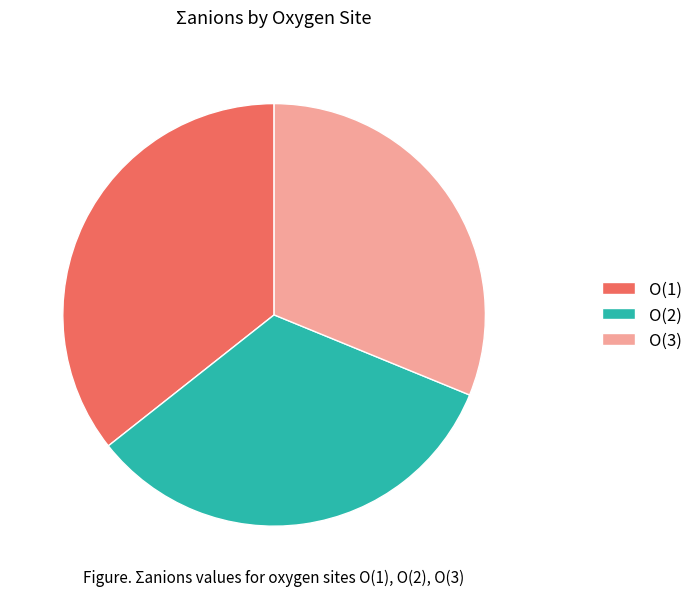

How many segments does this pie chart have?

3